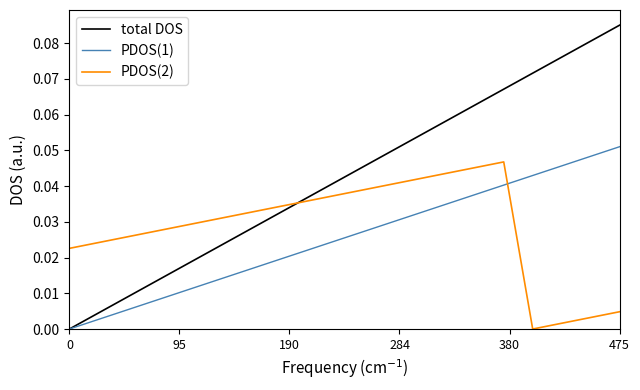

Which series has the largest range (max minus min)?

total DOS